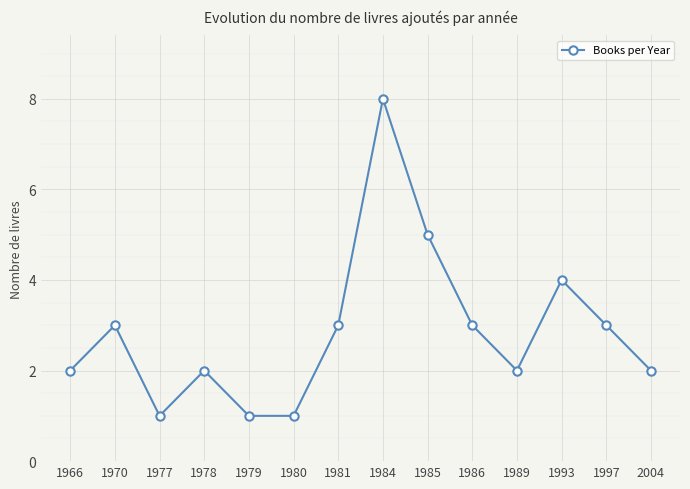

True or false: the data shows 1 at 1977.

True